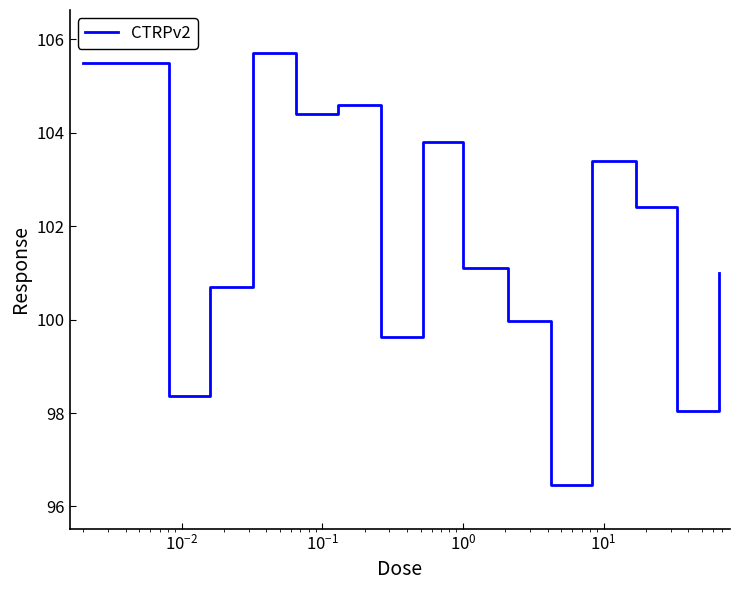

What is the greatest value displayed?

105.7